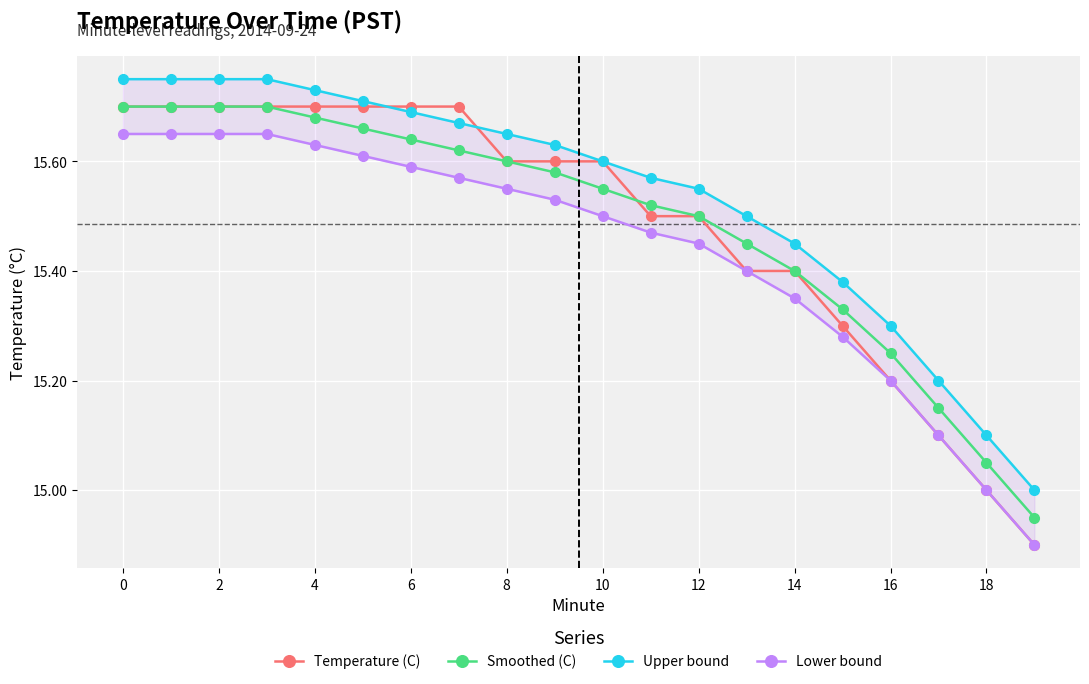

What is the minimum value shown in the chart?

14.9